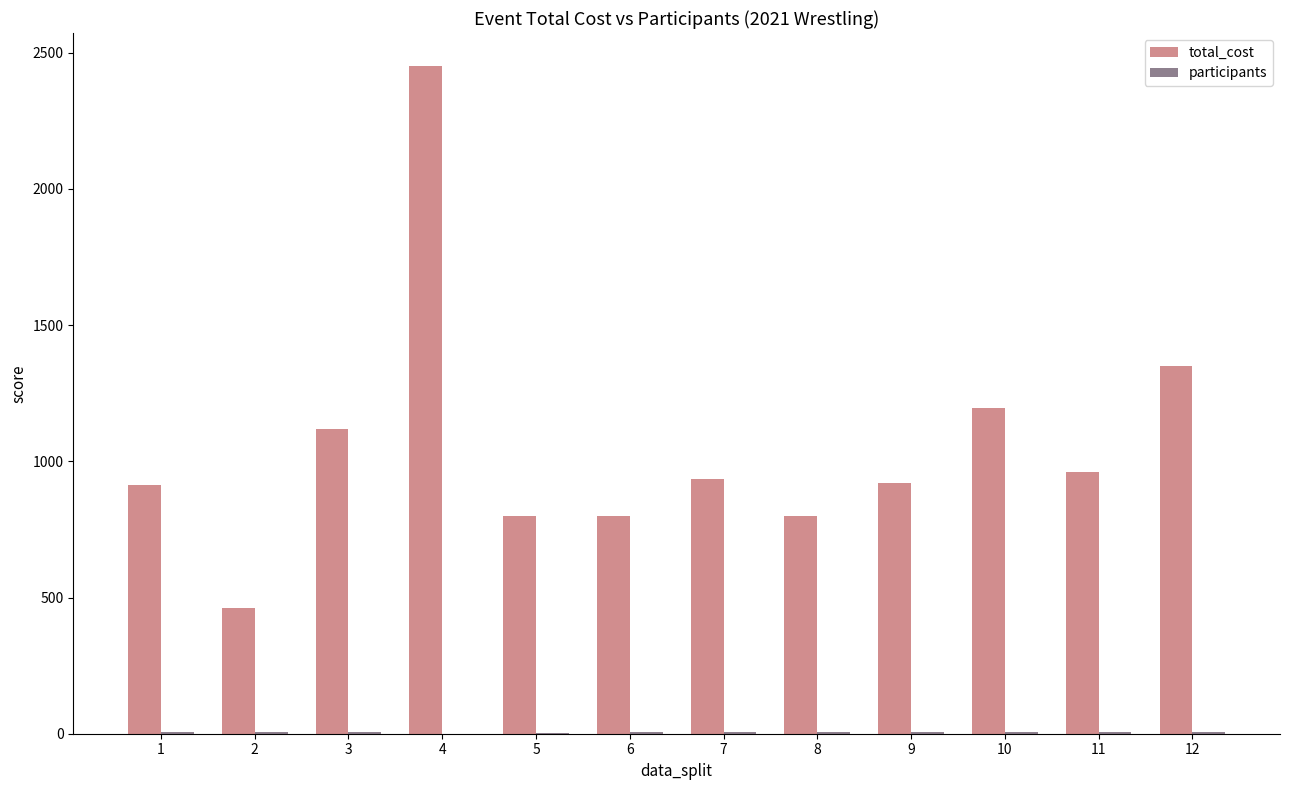

Are the bars horizontal?

No